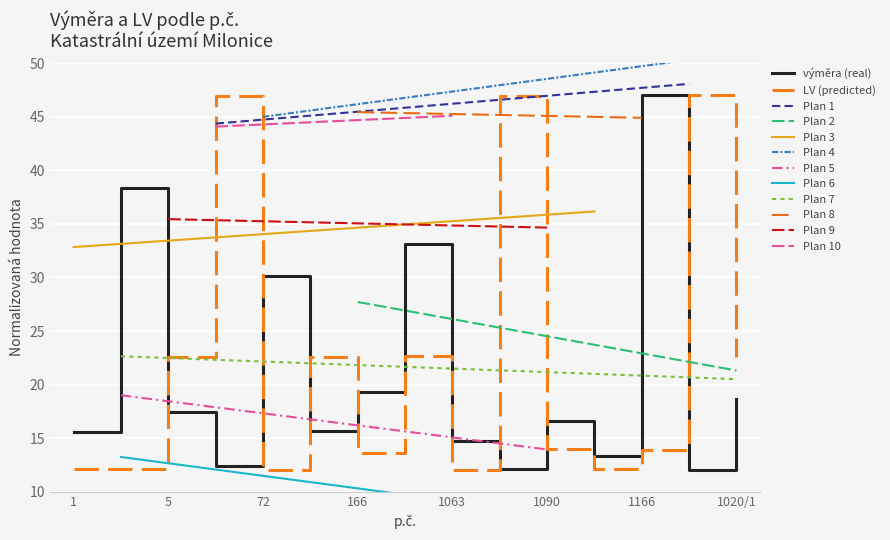

At how many categories does at least one series exceed 16?

12